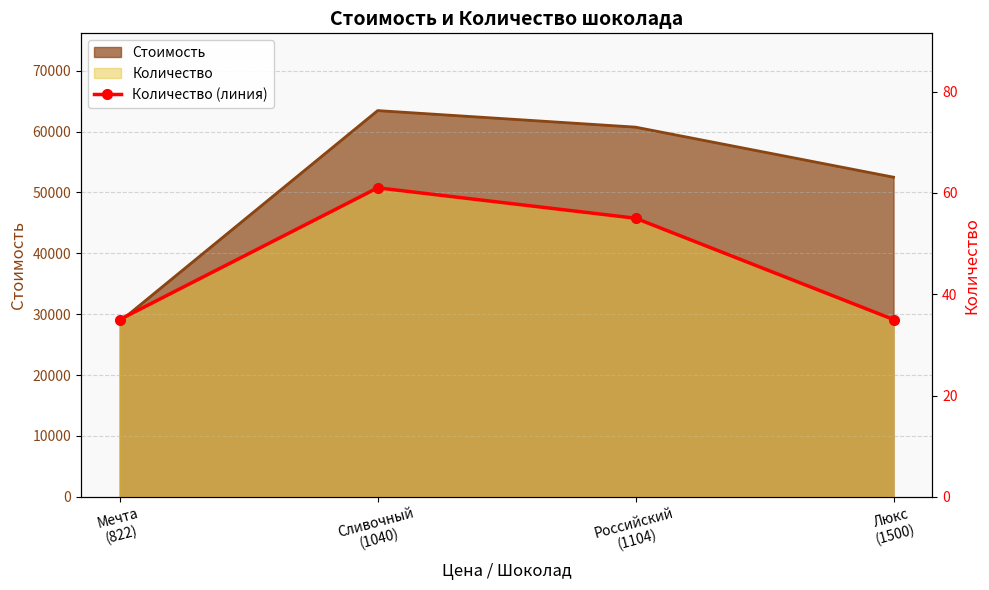

What position from the left is Мечта
(822)?

1